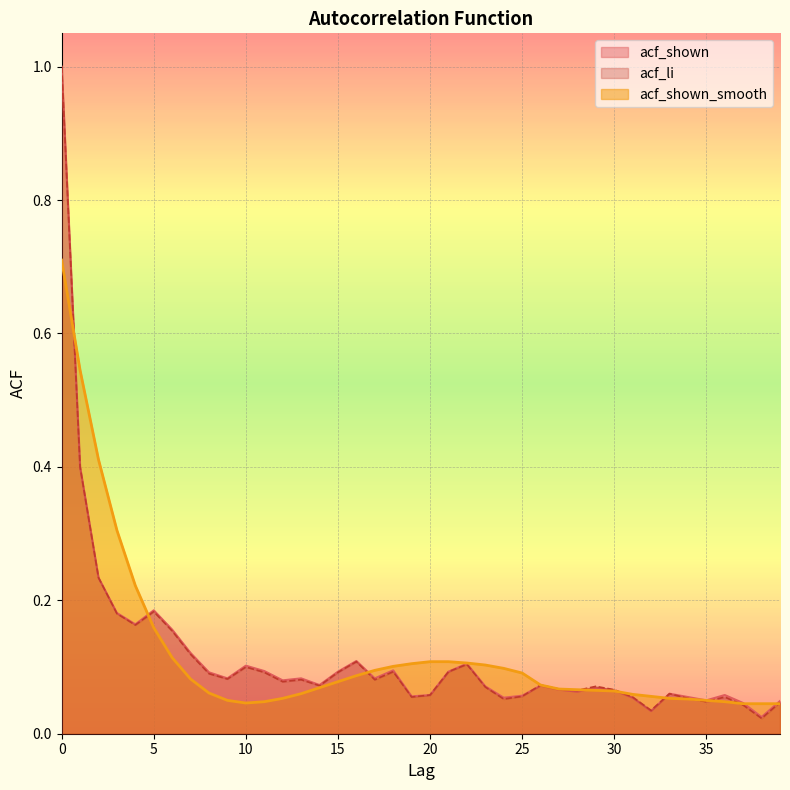

Between which two adjacent categories do acf_li and acf_shown first intersect?

25 and 26